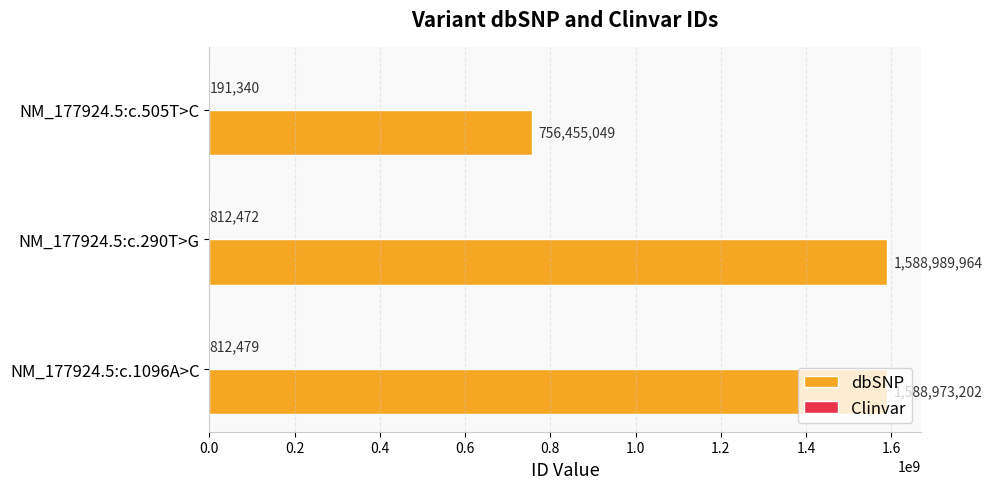

Is it true that dbSNP equals 756455049 at NM_177924.5:c.505T>C?

True